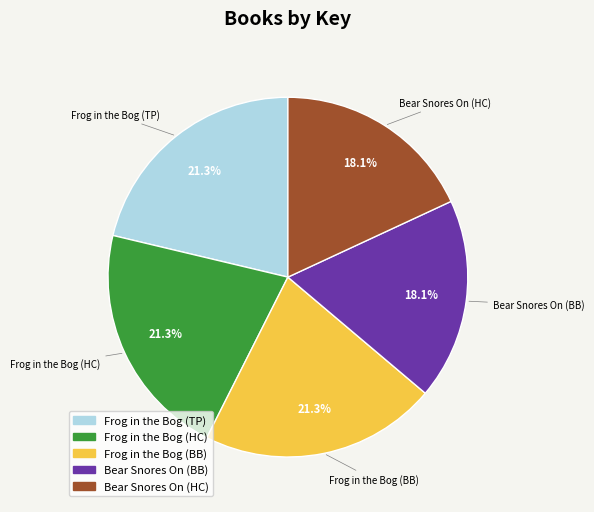

Does any single category account for the majority?

No